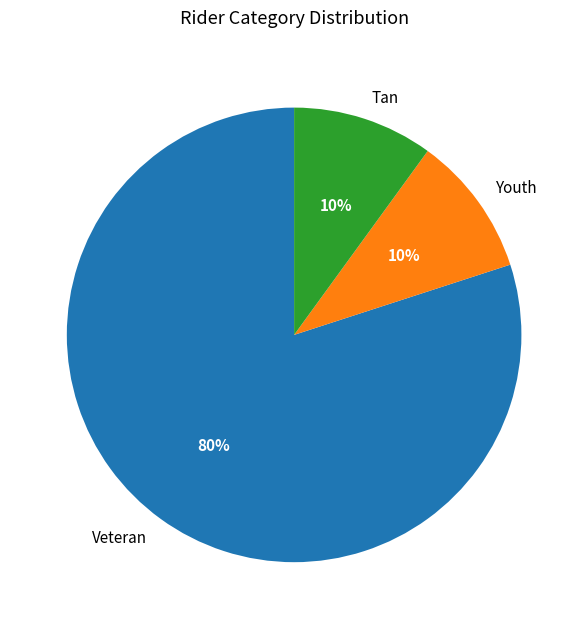

Approximately how many times larger is the value at Youth compared to Veteran?

0.1